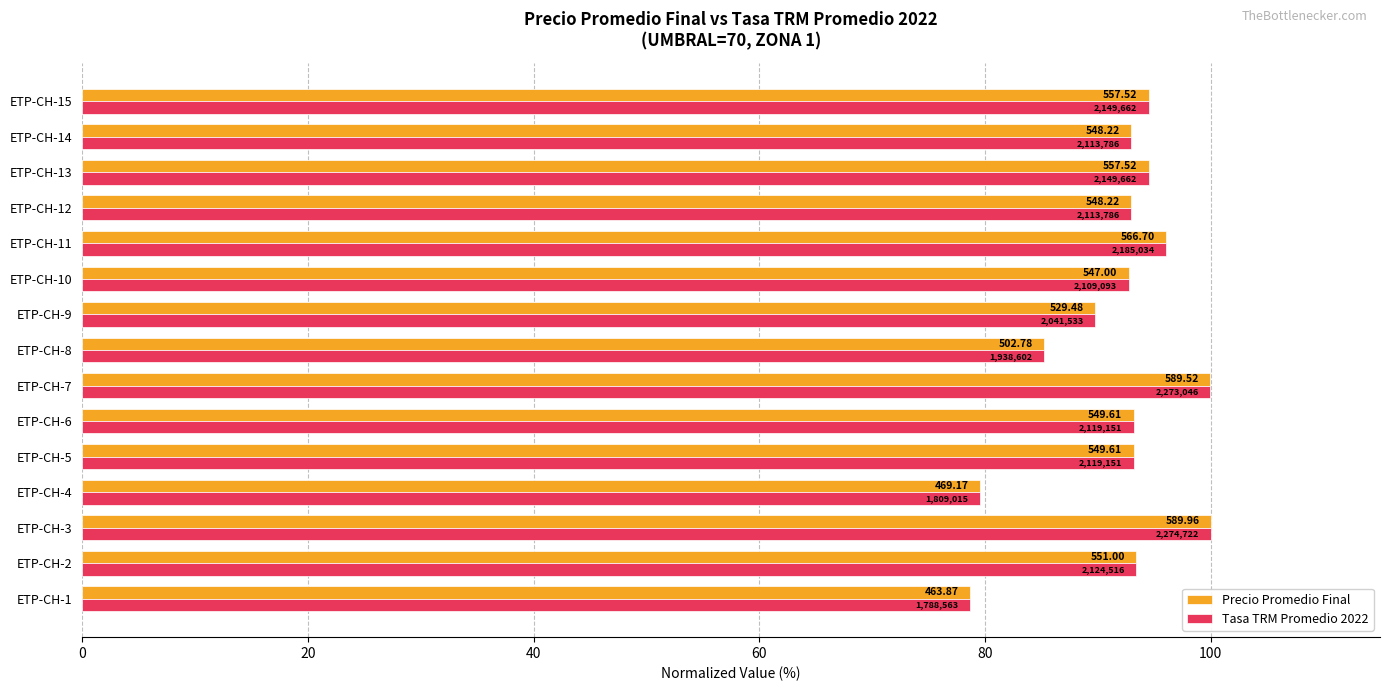

What is the difference between the maximum and minimum values in the Tasa TRM Promedio 2022 series?

21.4